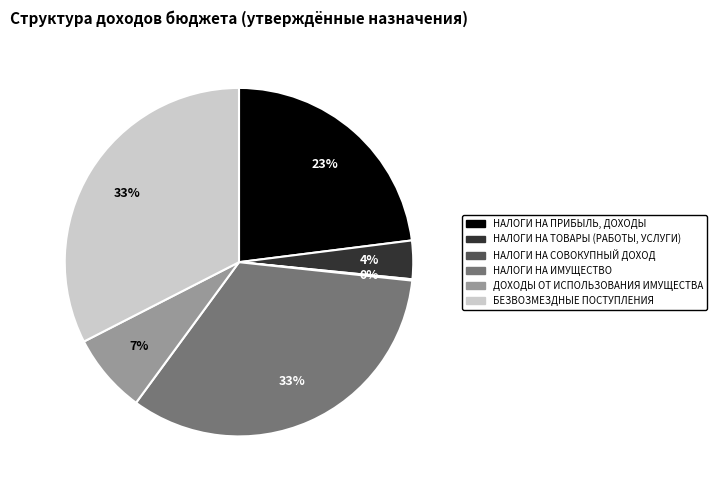

Do НАЛОГИ НА ПРИБЫЛЬ, ДОХОДЫ and БЕЗВОЗМЕЗДНЫЕ ПОСТУПЛЕНИЯ together represent more than half of the pie?

Yes